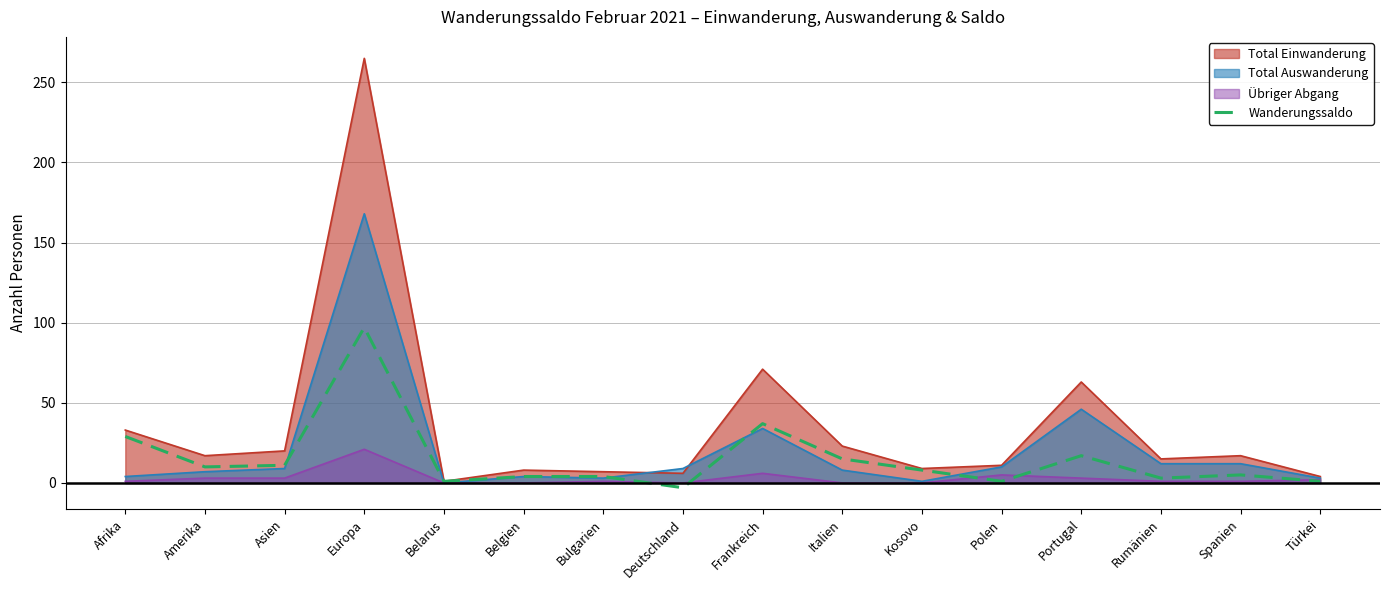

At which label does the data first exceed 8?

Afrika